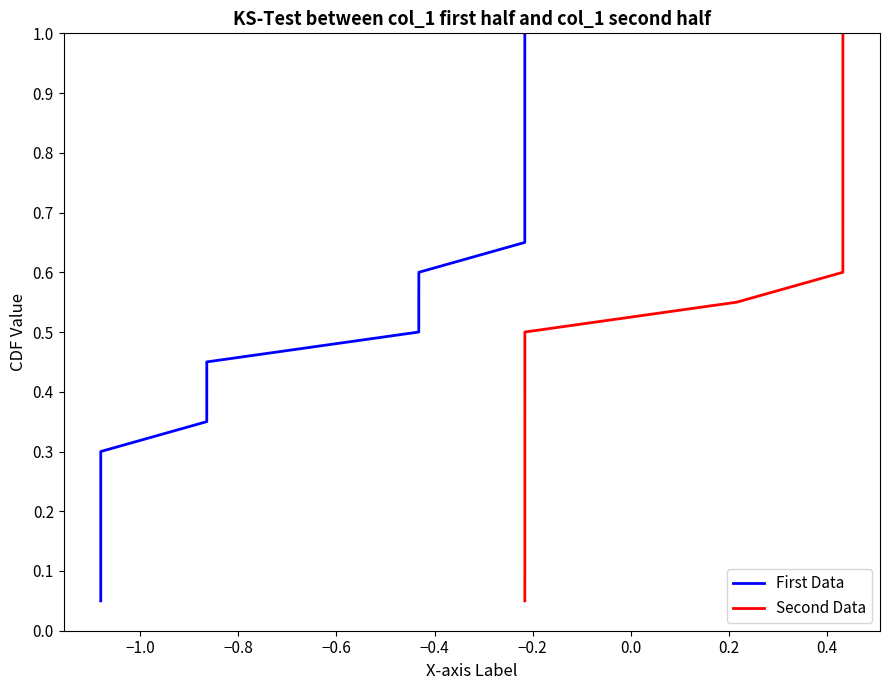

How many lines are shown in the chart?

2